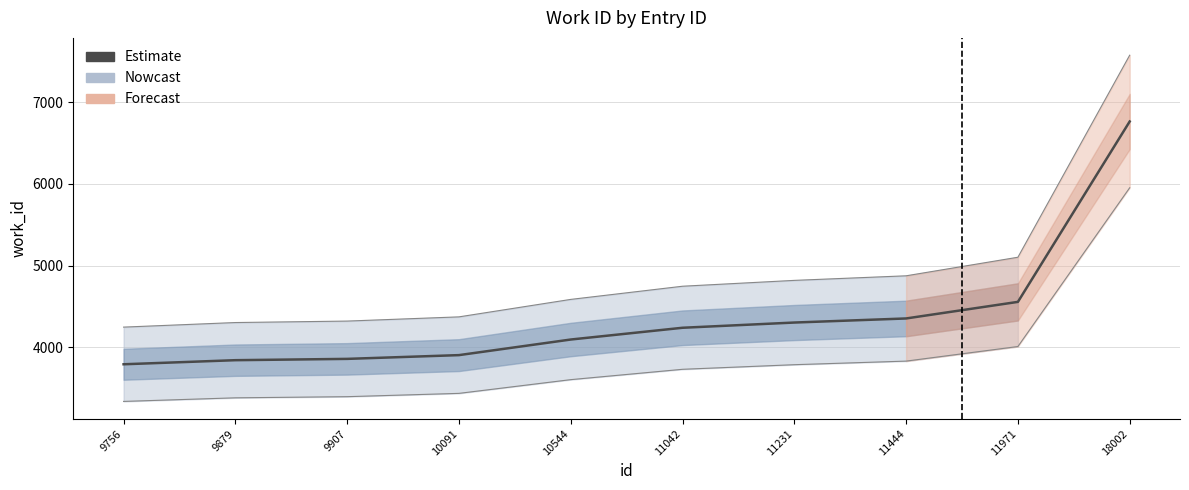

What is the value of the 1st point from the left?

3791